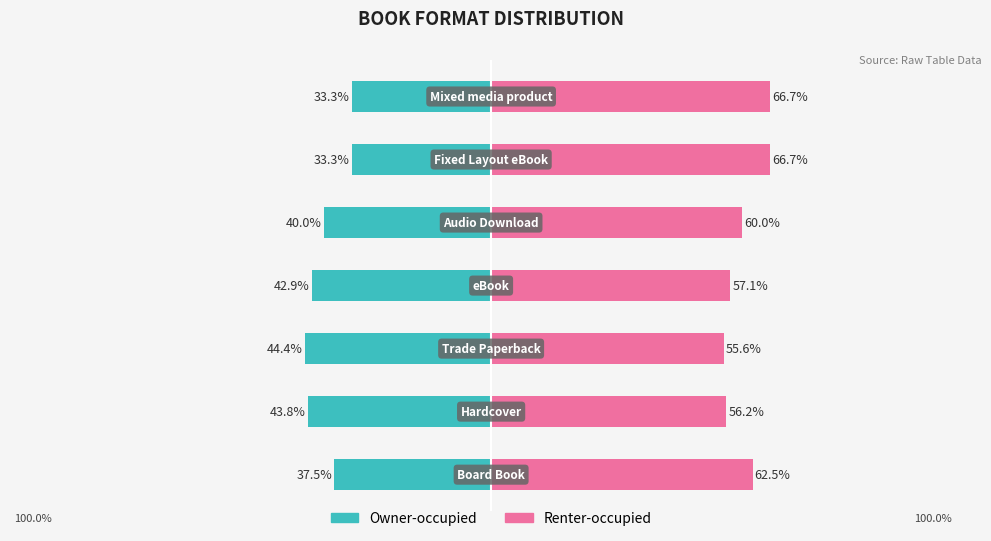

Which series has the widest spread of values?

Owner-occupied